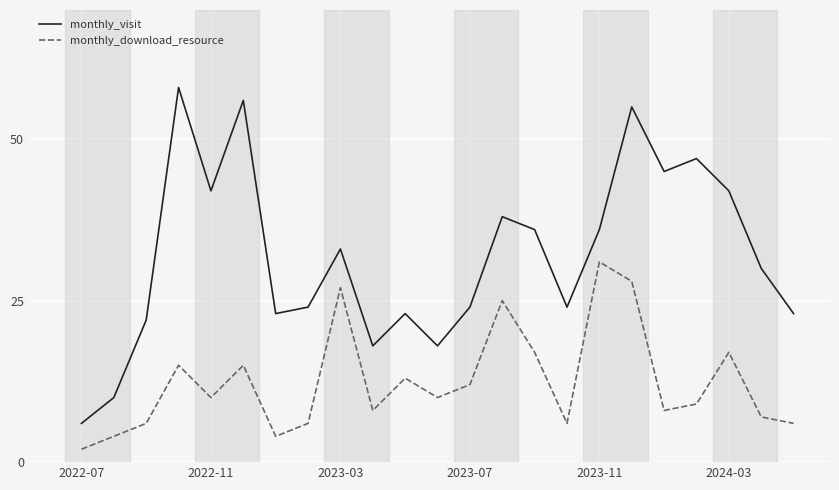

True or false: monthly_download_resource and monthly_visit intersect in this chart.

False